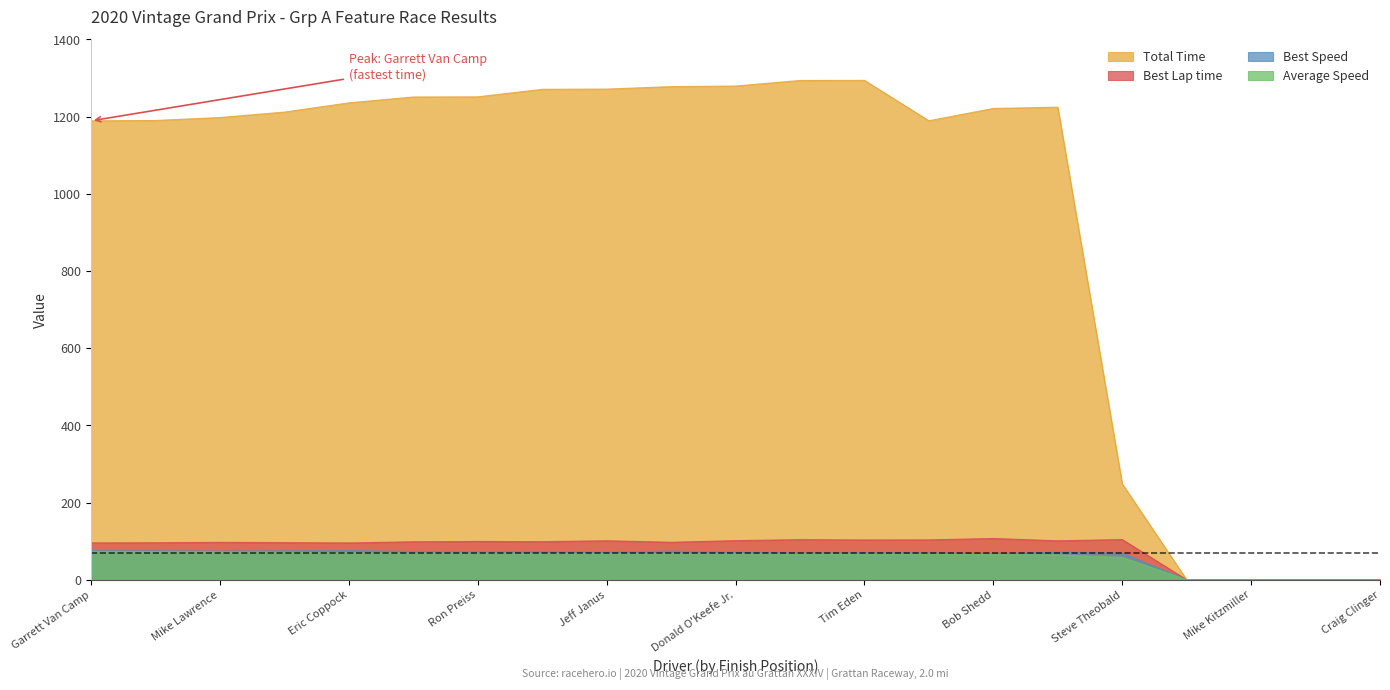

What are all the series names shown in the legend?

Total Time, Best Lap time, Best Speed, Average Speed